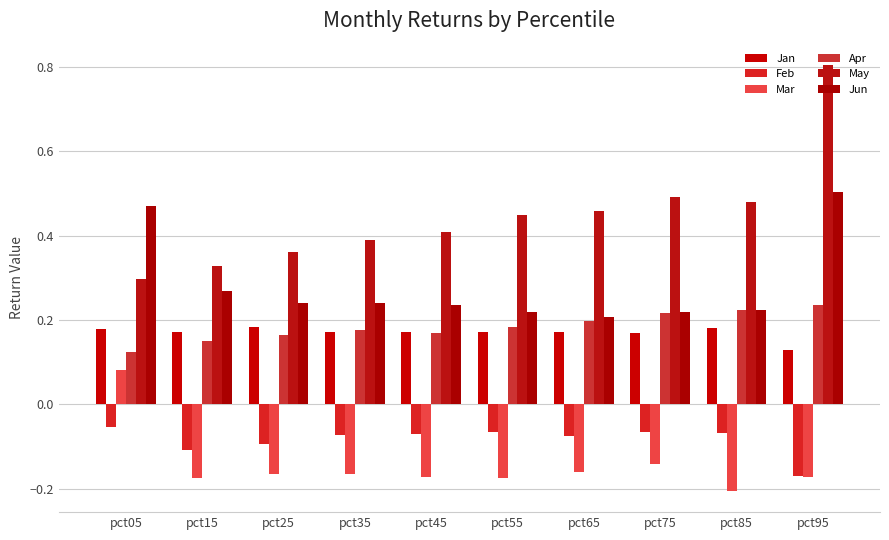

How many bars are there in total?

60